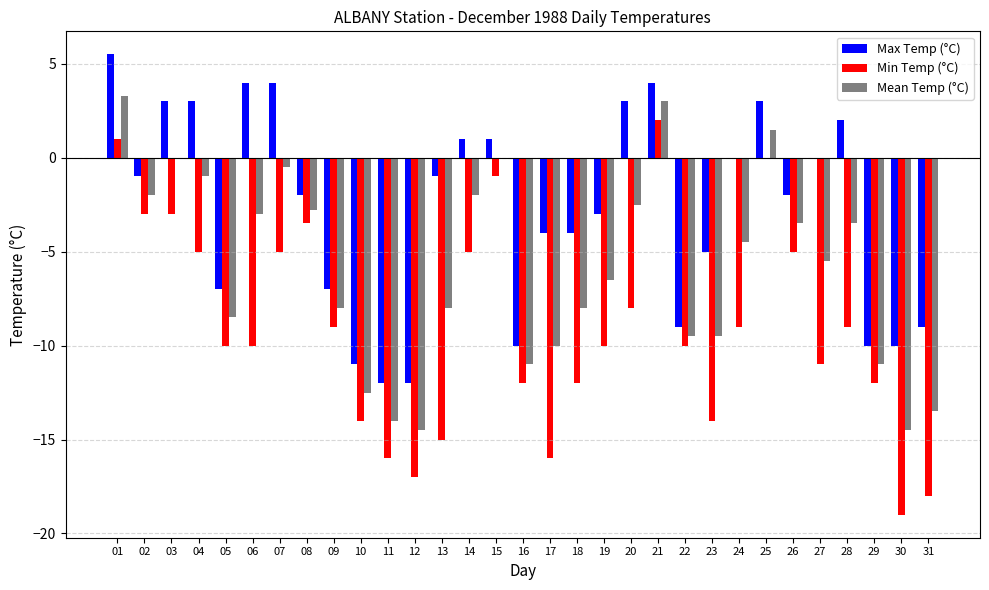

True or false: Min Temp (°C) has a value of -9.0 at 24.

True